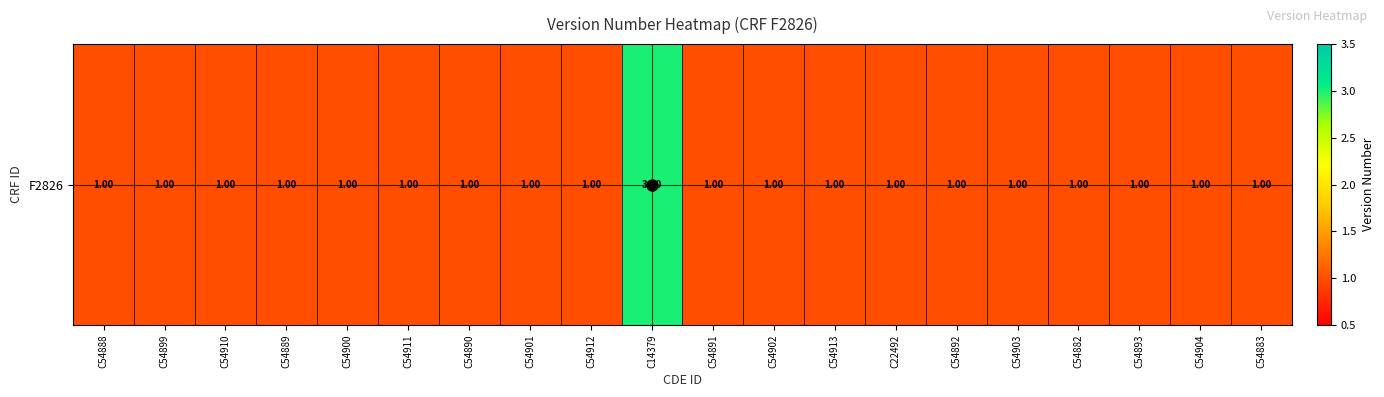

Reading left to right, extract all data points from this chart.

1	1	1	1	1	1	1	1	1	3	1	1	1	1	1	1	1	1	1	1